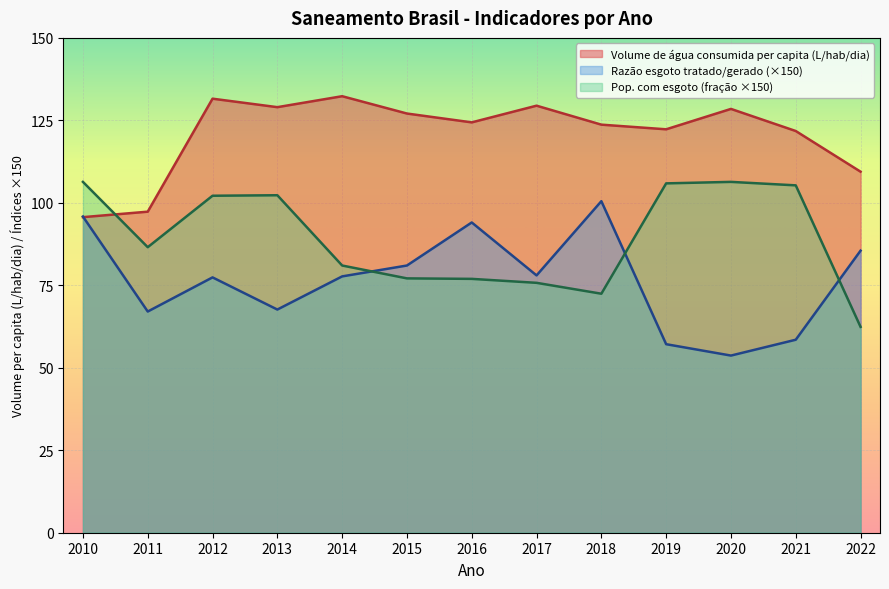

Which series changed the most between 2016 and 2017?

Razão esgoto tratado/gerado (×150)